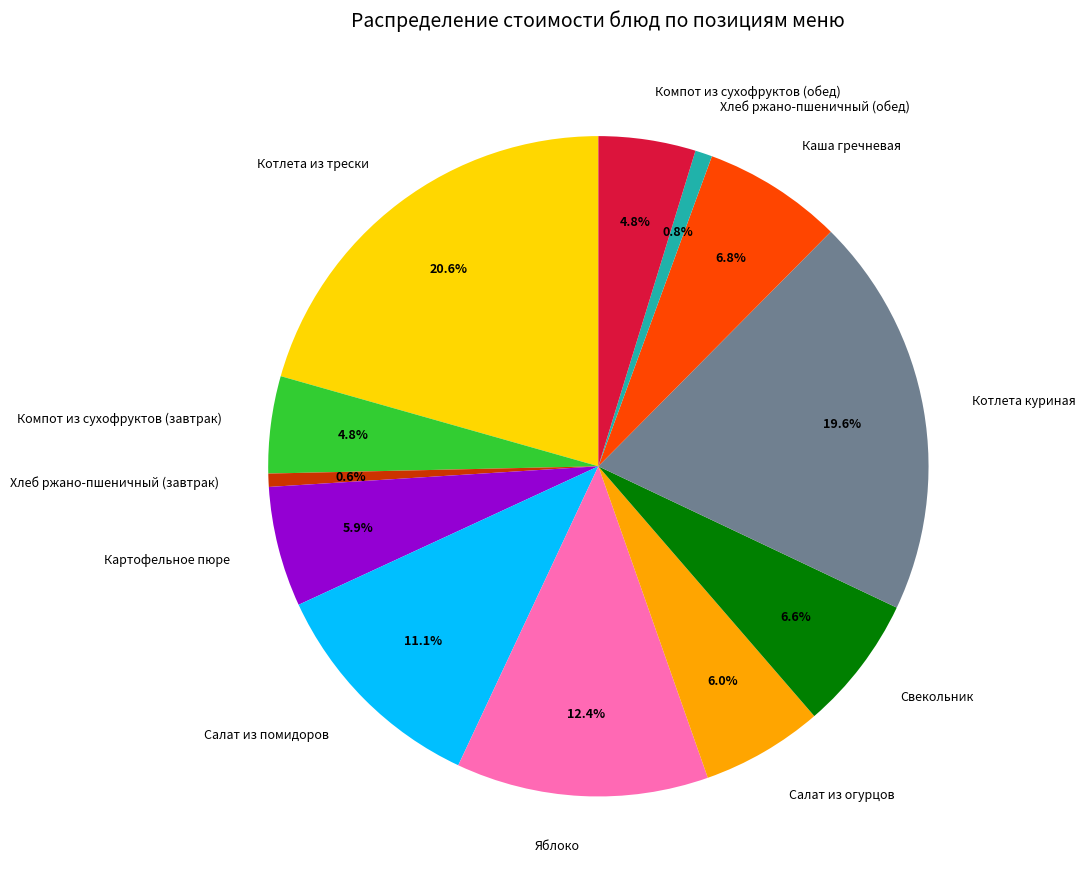

Between Компот из сухофруктов (завтрак) and Свекольник, which is larger?

Свекольник